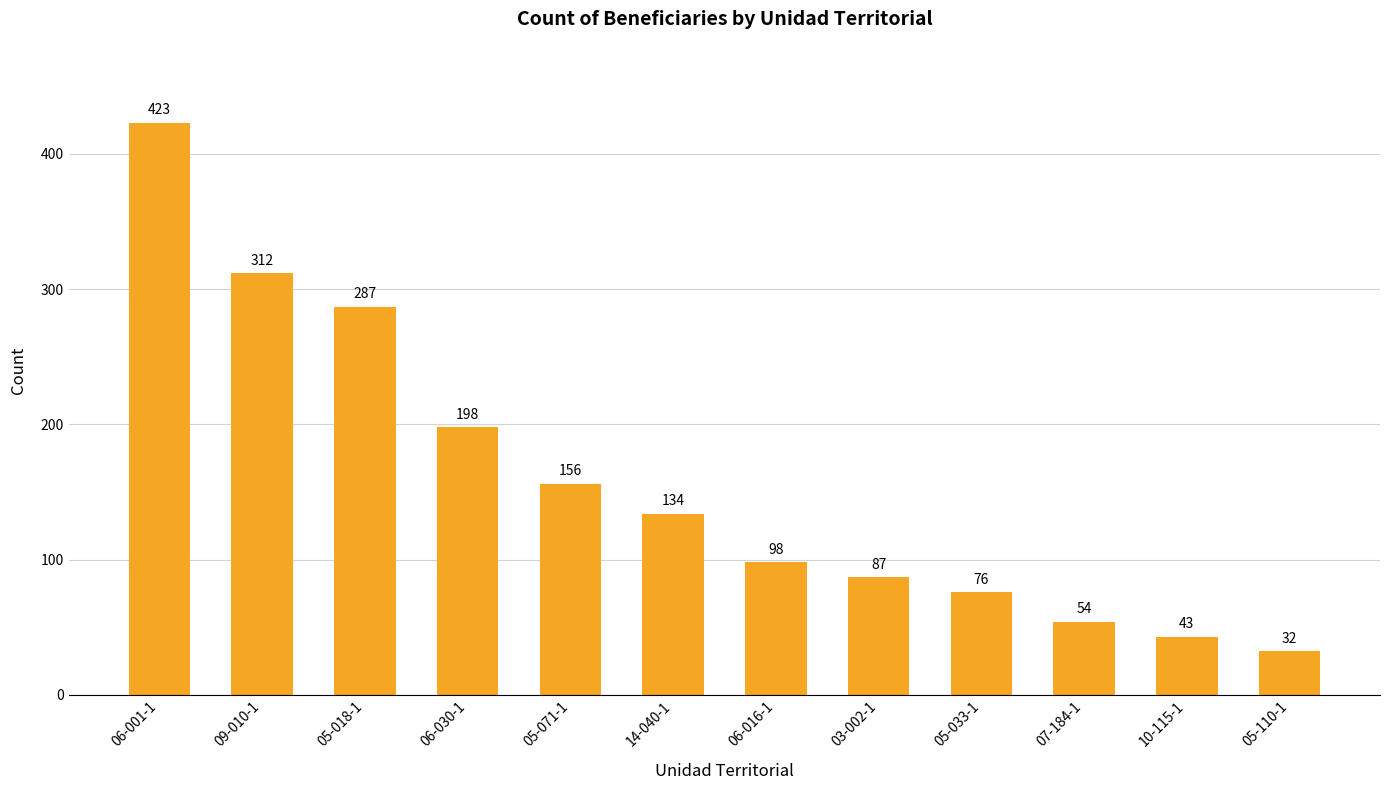

Is it true that the value at 06-030-1 is 198?

True